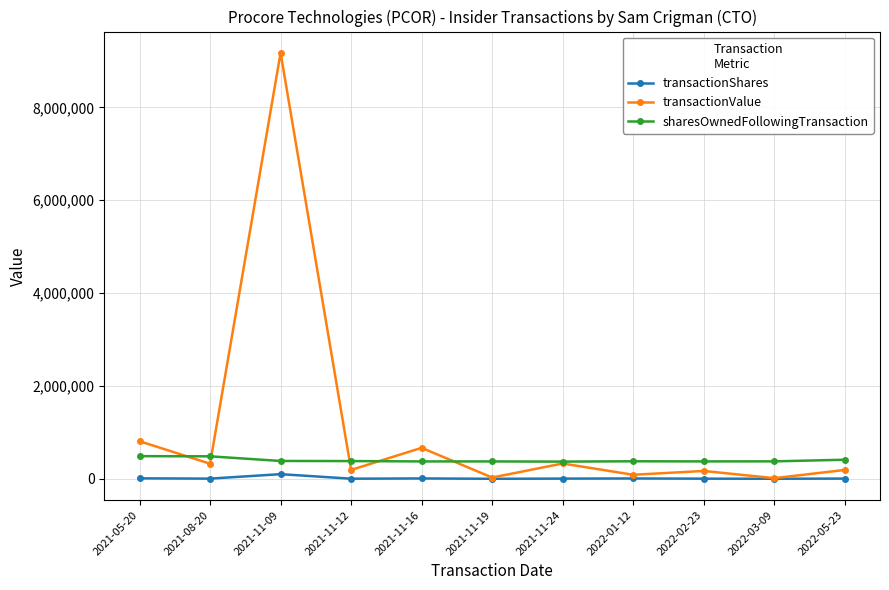

How many data points in transactionShares are less than 4095?

5